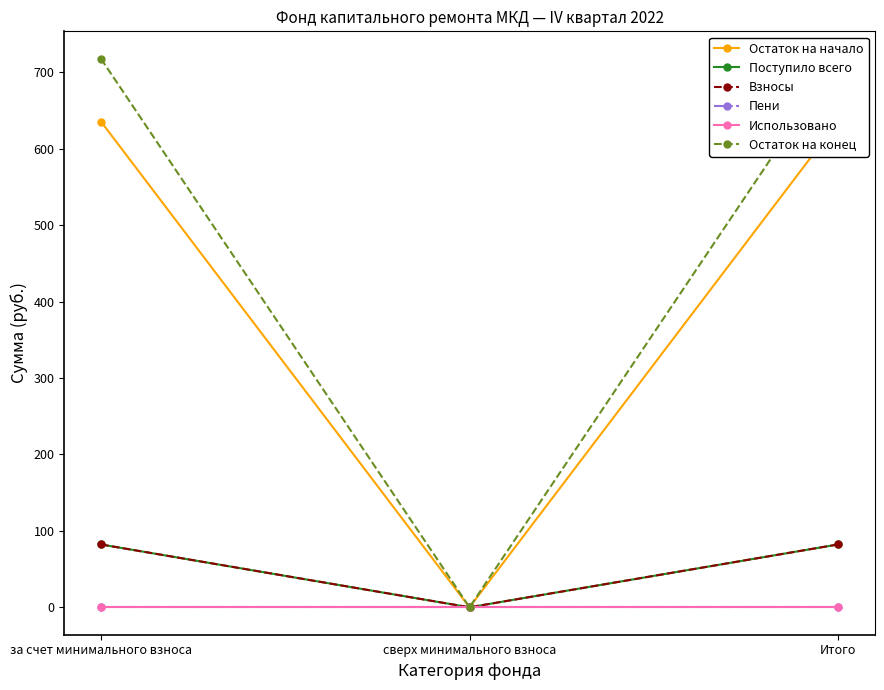

Where does the Остаток на конец series first go above 717?

за счет минимального взноса